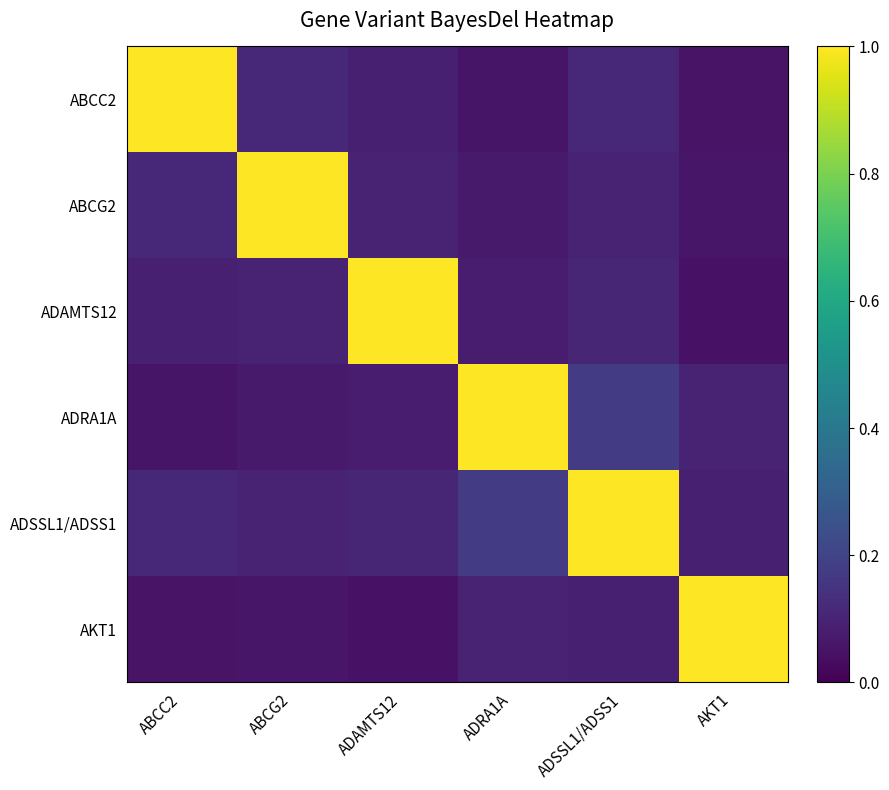

Between ABCC2 and ADAMTS12, which series saw the biggest shift?

ABCC2